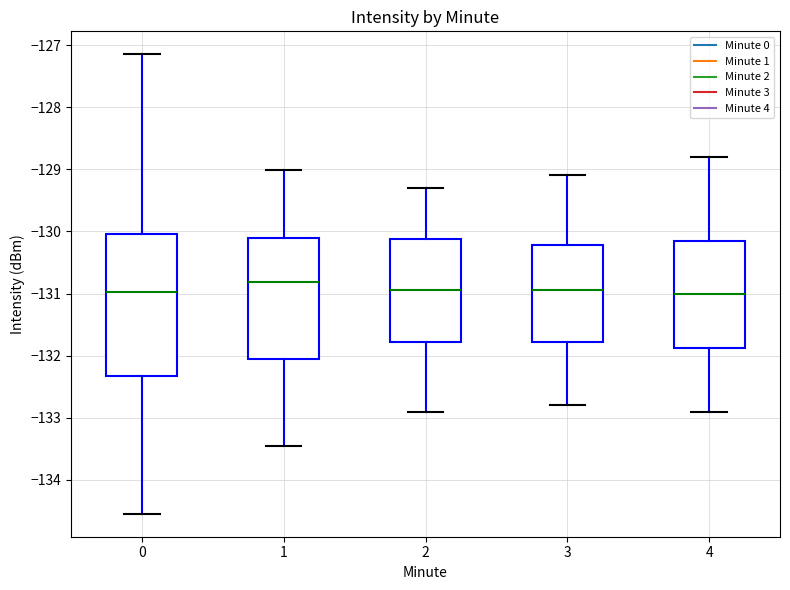

Where does the lower whisker of the box at x = 1 end on the y-axis? The values are not printed on the chart, so give them approximately, as read against the axis.

-133.5